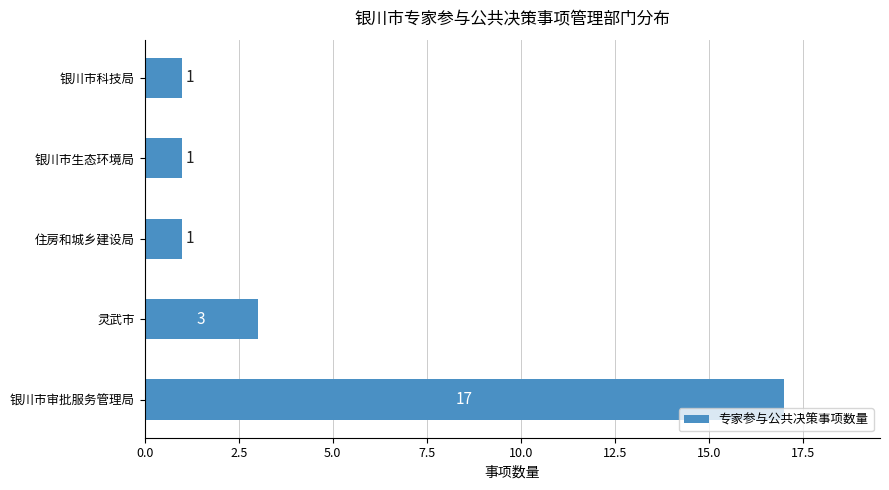

How many data points are above 1?

2